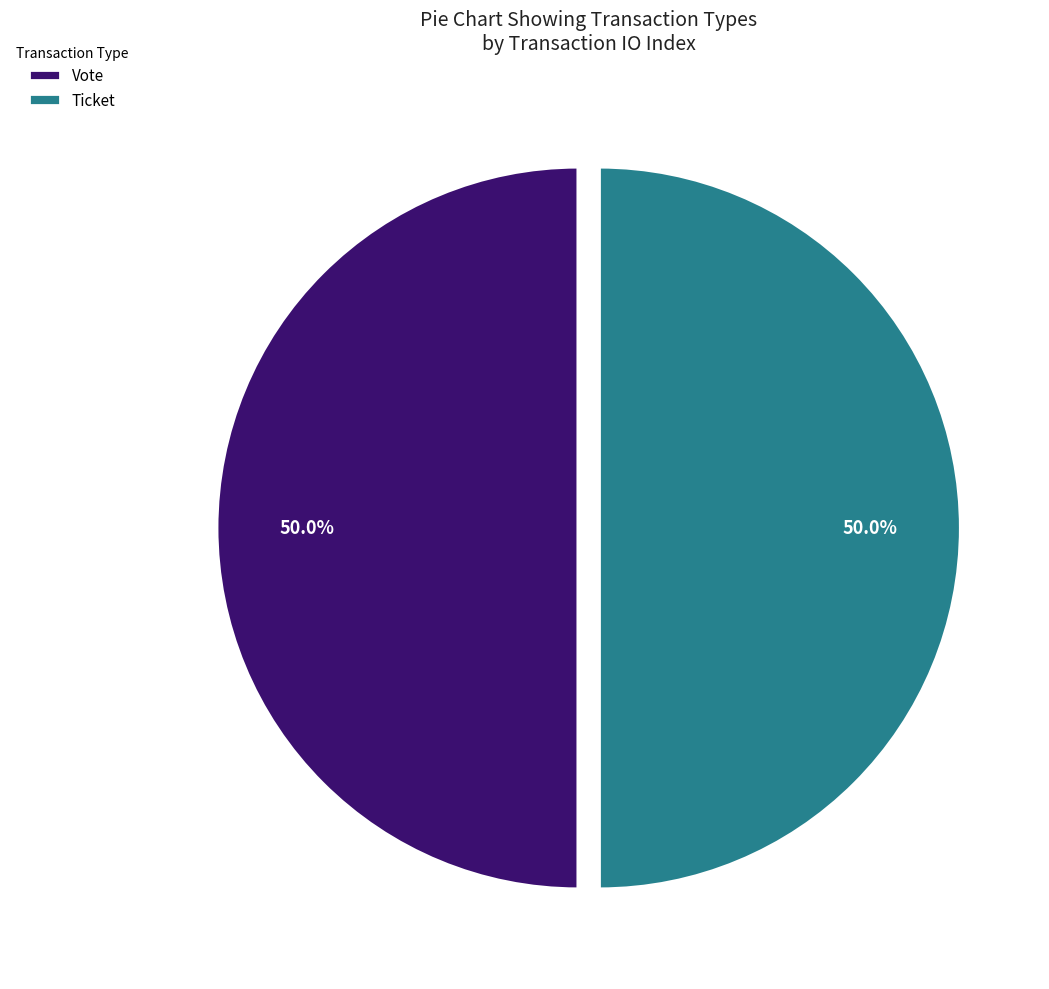

What is the ratio of the value at Ticket to the value at Vote?

1.0